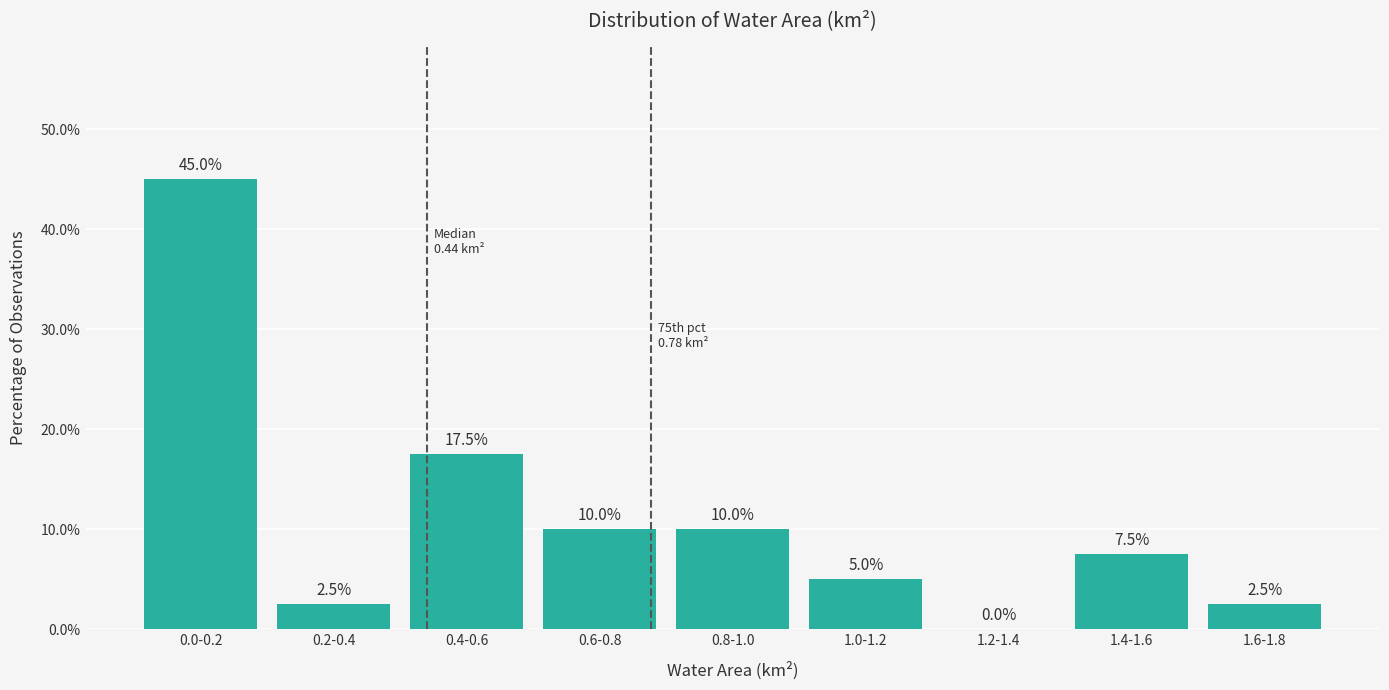

Reading right to left, list all the values displayed in this chart.

1.6-1.8=2.5	1.4-1.6=7.5	1.2-1.4=0.0	1.0-1.2=5.0	0.8-1.0=10.0	0.6-0.8=10.0	0.4-0.6=17.5	0.2-0.4=2.5	0.0-0.2=45.0